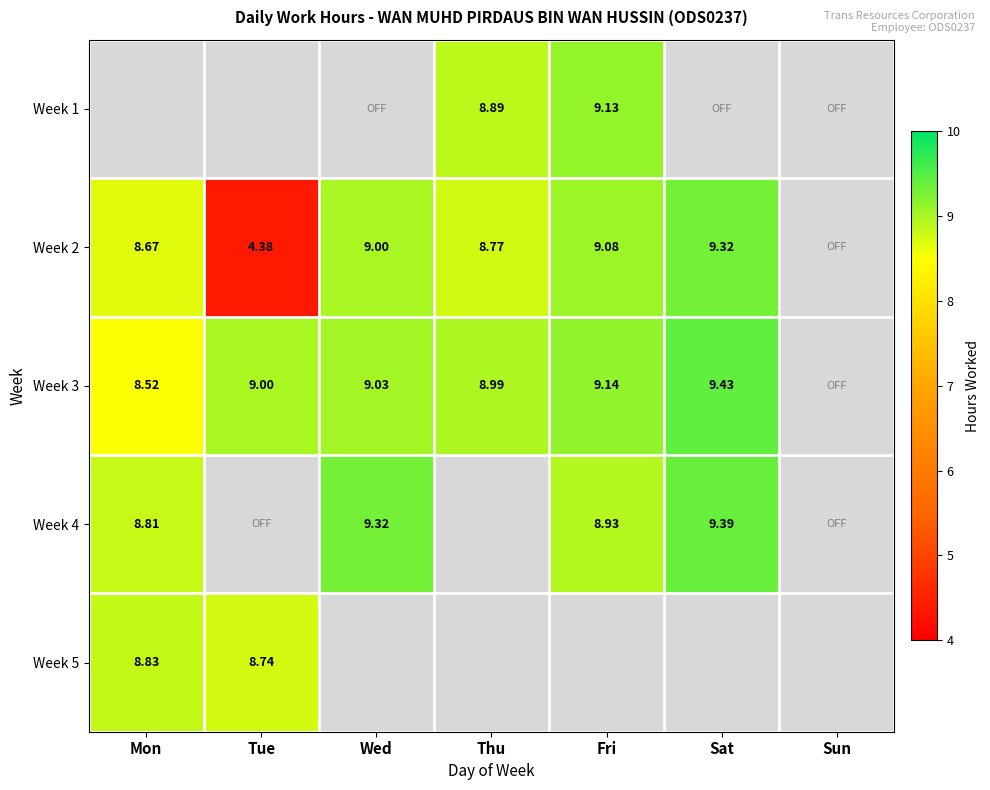

Is the value of Week 3 at Mon greater than the value of Week 2 at Wed?

No